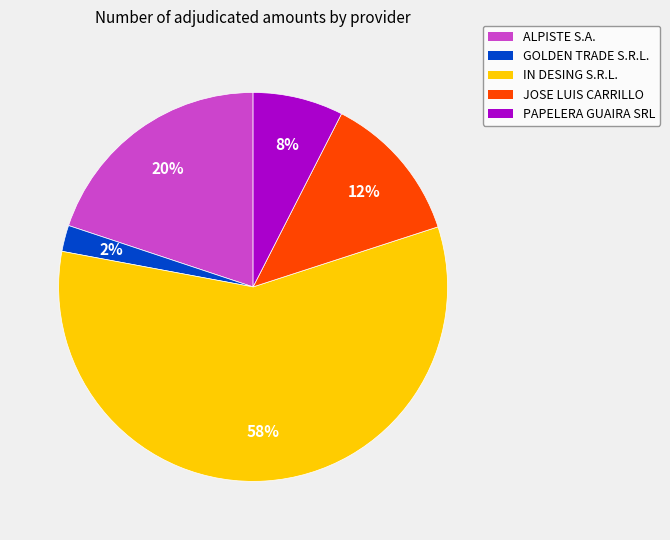

What is the smallest slice in the pie chart?

GOLDEN TRADE S.R.L.